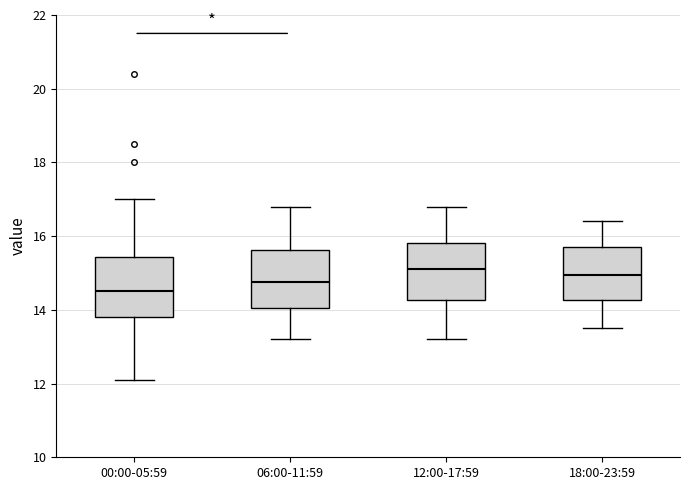

Where does the lower whisker of the box for 06:00-11:59 end on the y-axis? The values are not printed on the chart, so give them approximately, as read against the axis.

13.2